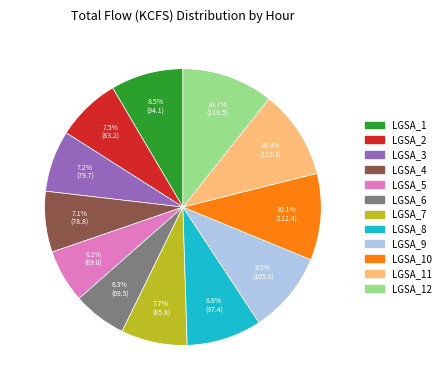

Is it true that LGSA_4 is 7% of the pie?

True